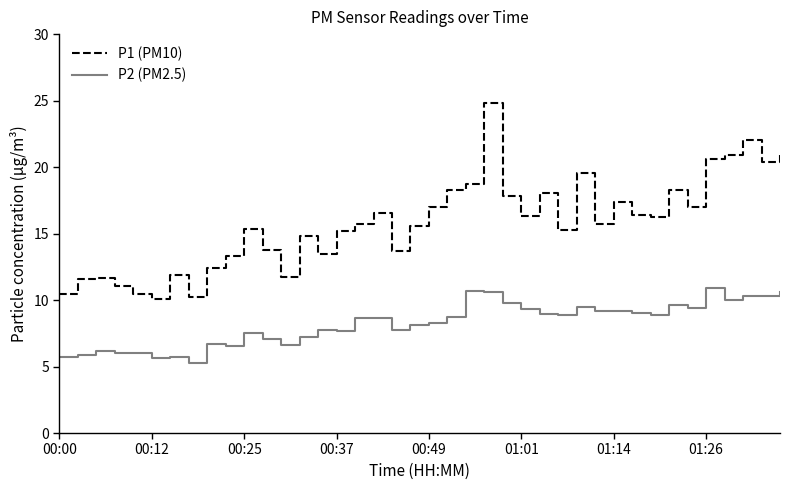

True or false: P1 (PM10) and P2 (PM2.5) cross at least once.

False